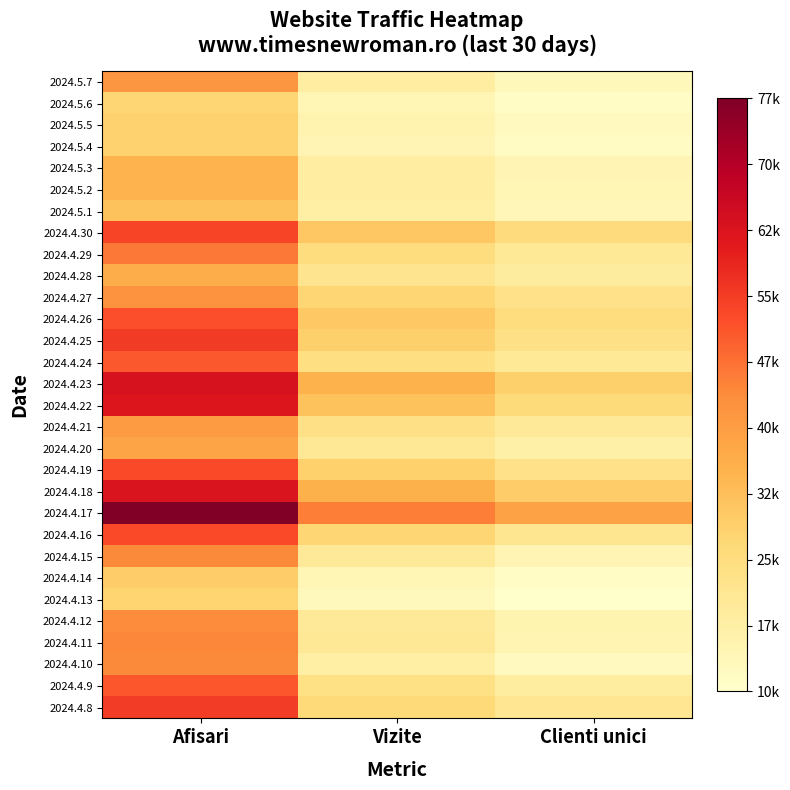

What is the spread (max minus min) of values at Vizite?

32628